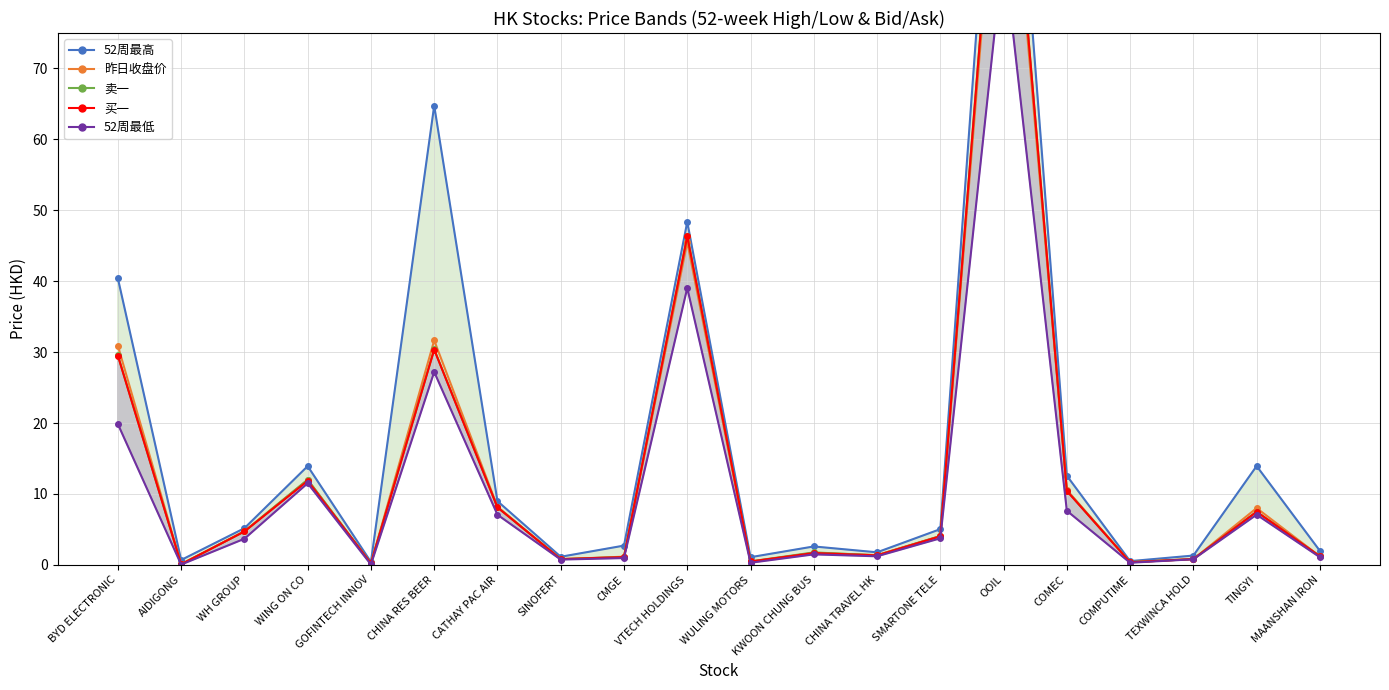

What position from the right is TINGYI?

2